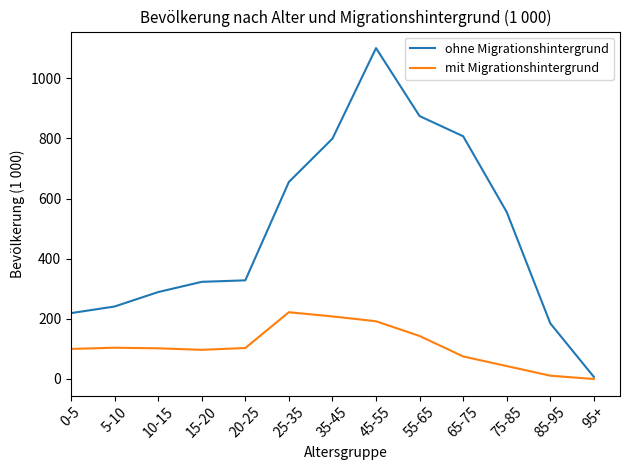

Rank the series by their average value, from lowest to highest.

mit Migrationshintergrund, ohne Migrationshintergrund